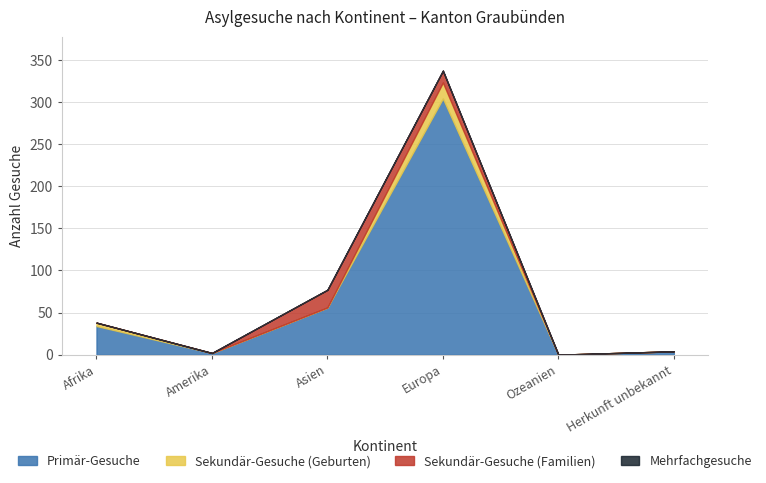

The value of Primär-Gesuche at Ozeanien is 0. True or false?

True